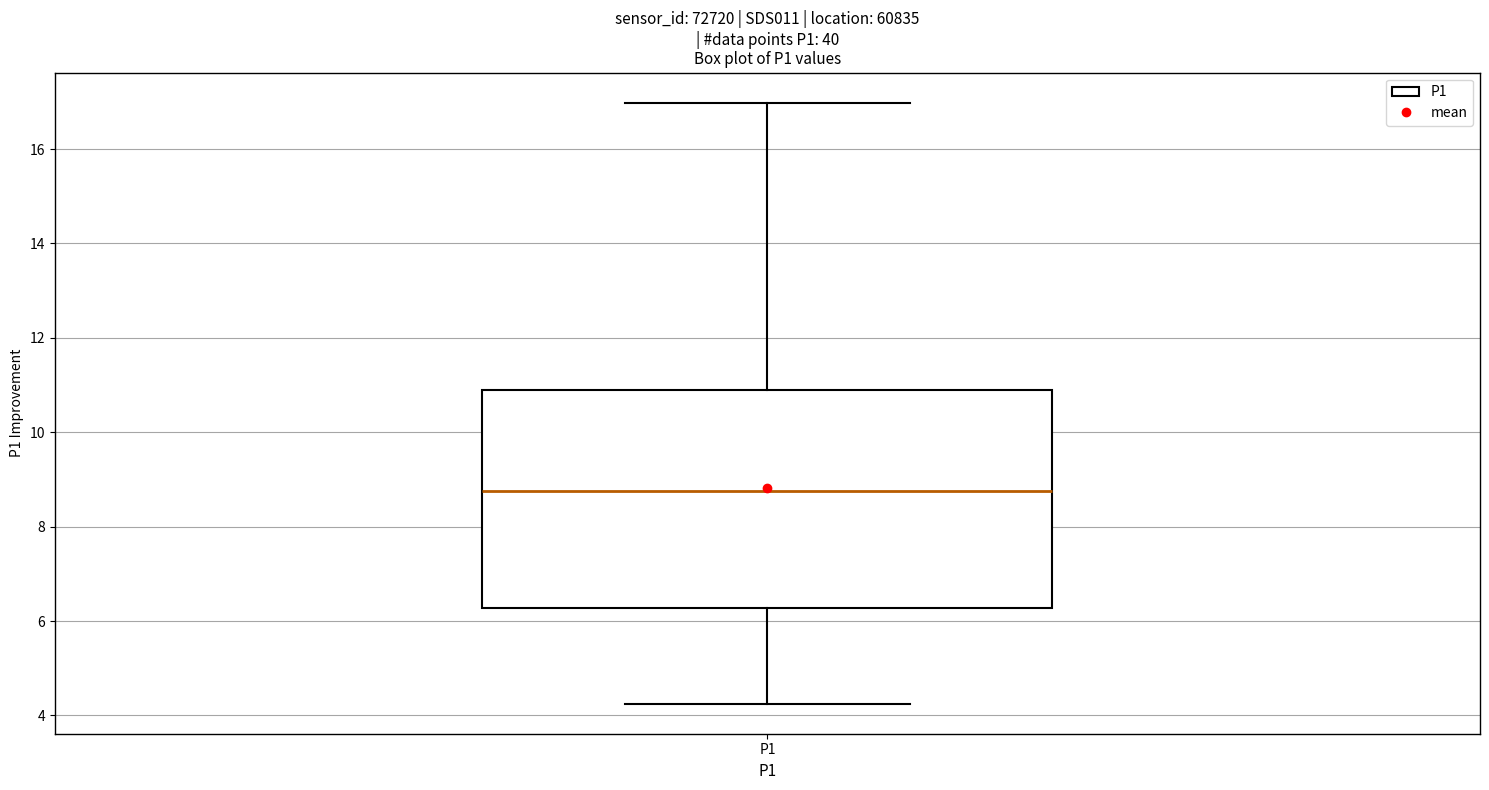

Transcribe this box plot: give where the median line is, the range the box spans, and where the two whiskers end, as read against the y-axis. The values are not printed on the chart, so give them approximately, as read against the axis.

median 8.8, box 6.2 to 10.8, whiskers 4.2 to 17.0